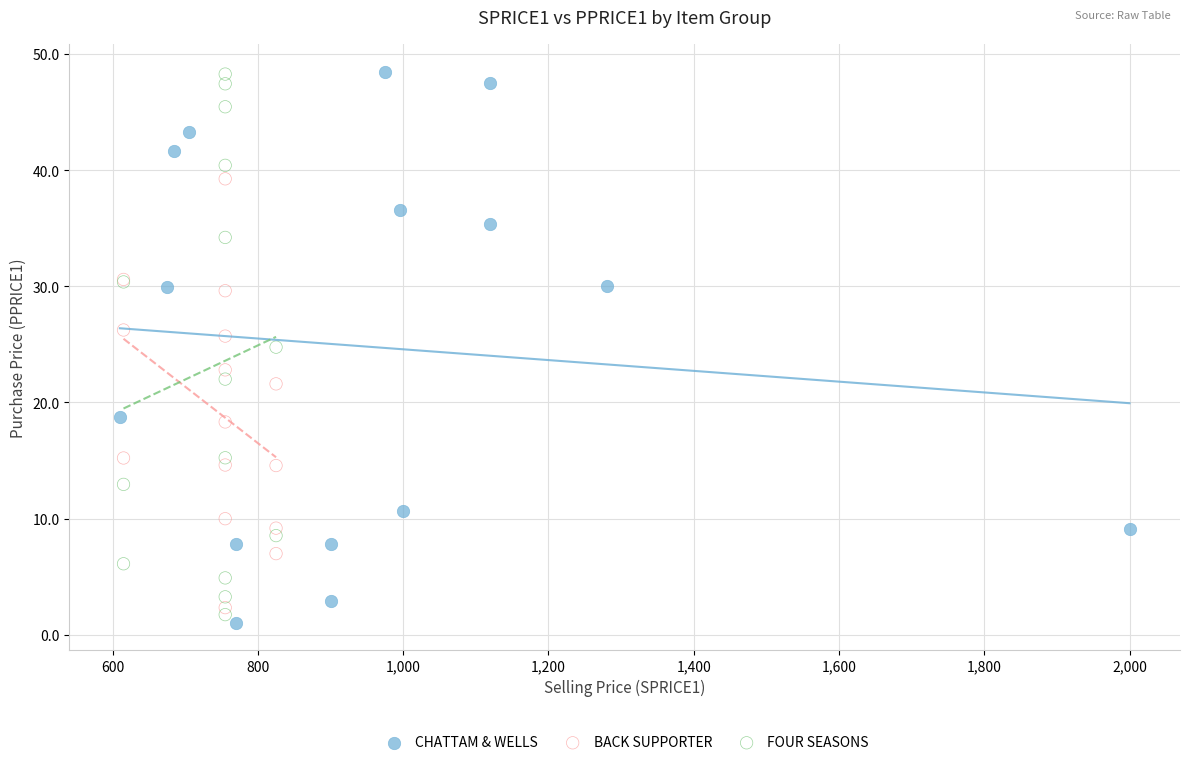

What are all the series names shown in the legend?

CHATTAM & WELLS, BACK SUPPORTER, FOUR SEASONS